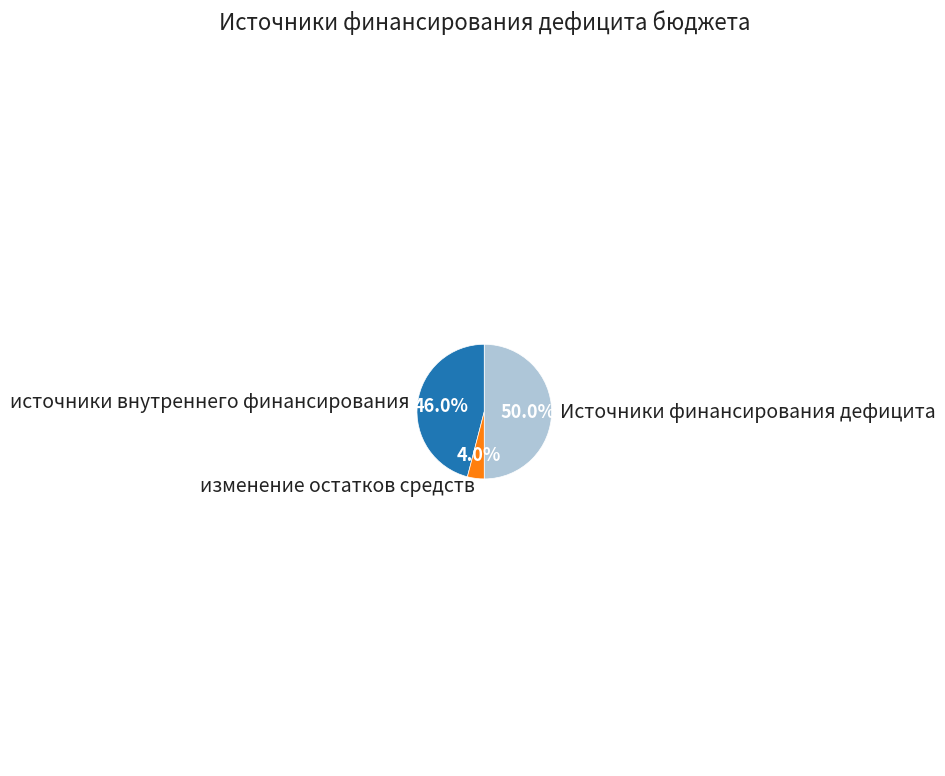

How many segments does this pie chart have?

3